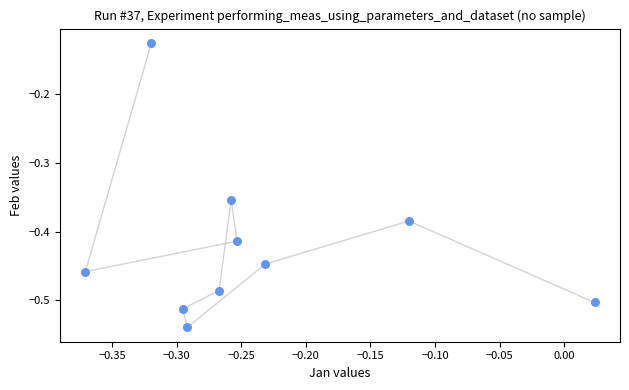

What is the range of X values (max minus min)?

0.4